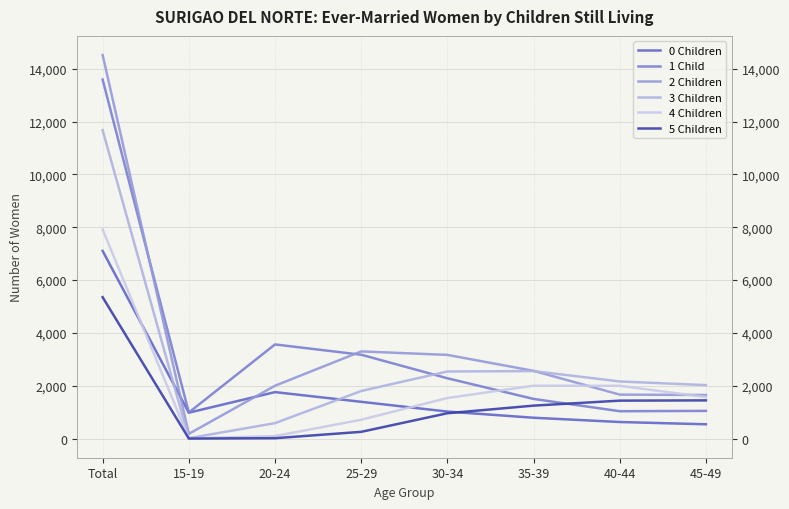

Is this an area chart (filled region under the line)?

No